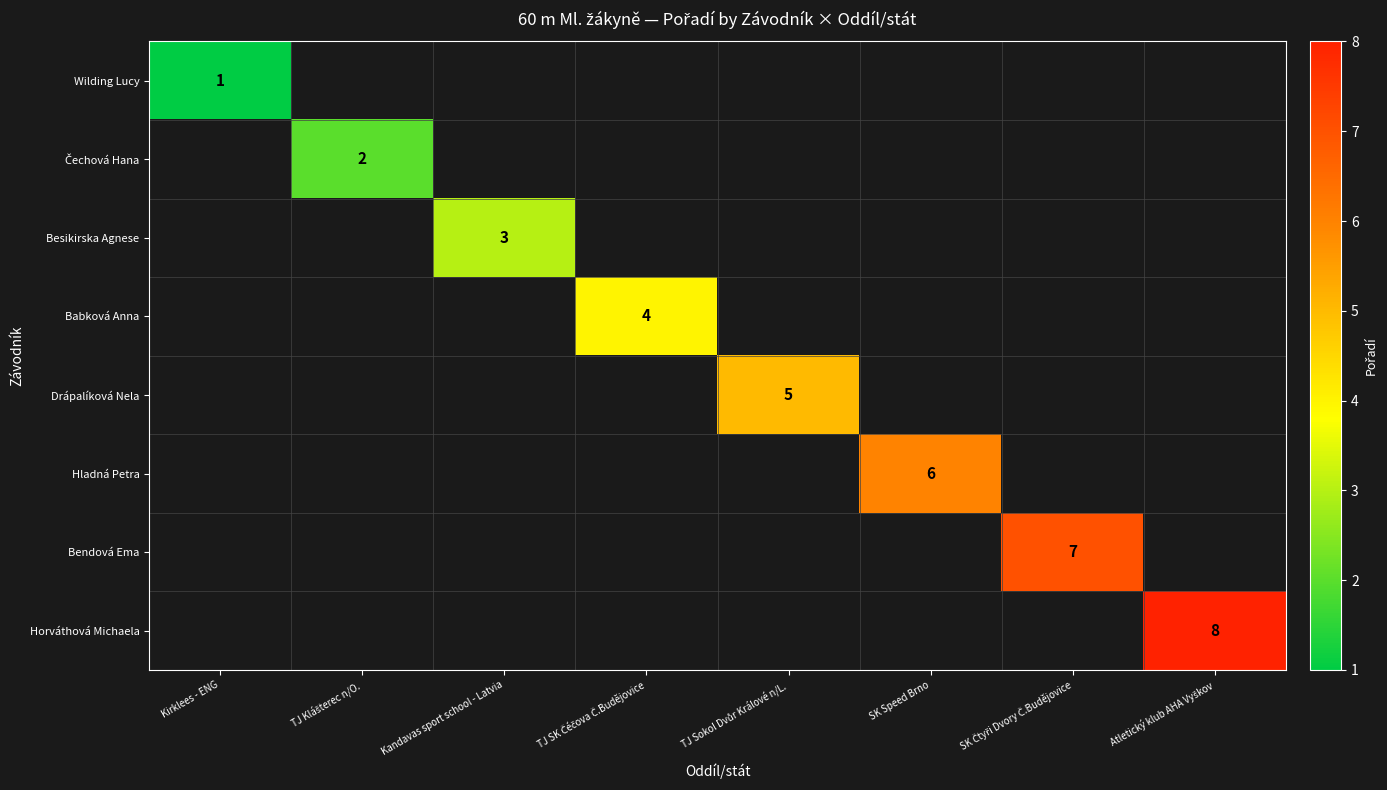

Is the value of Drápalíková Nela at Kandavas sport school - Latvia greater than the value of Čechová Hana at Kirklees - ENG?

No